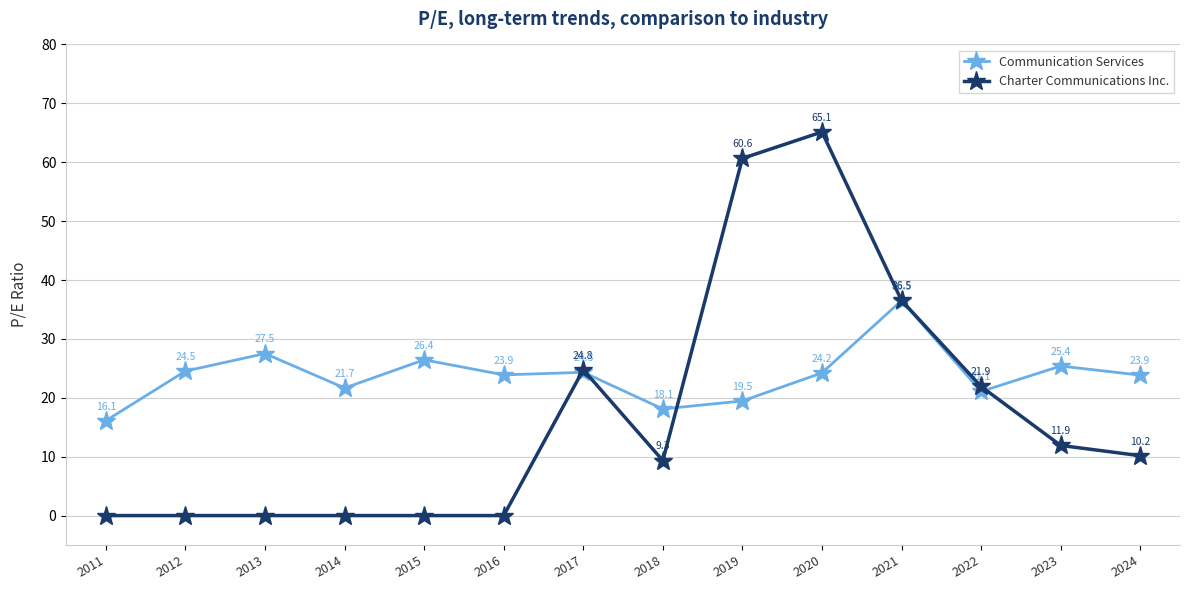

At which label does Charter Communications Inc. first exceed 10?

2017